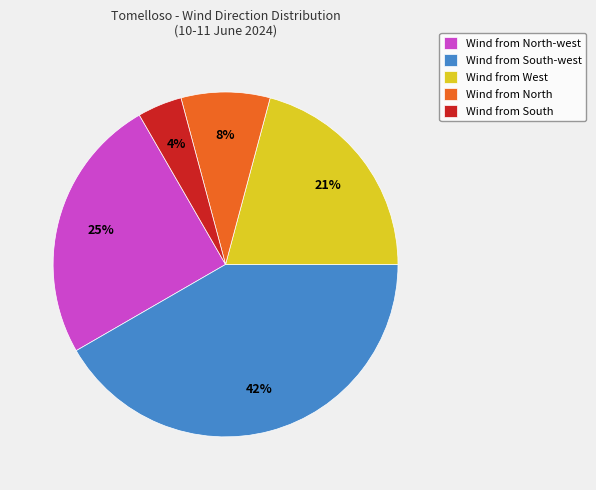

Rank the categories by value from highest to lowest.

Wind from South-west, Wind from North-west, Wind from West, Wind from North, Wind from South